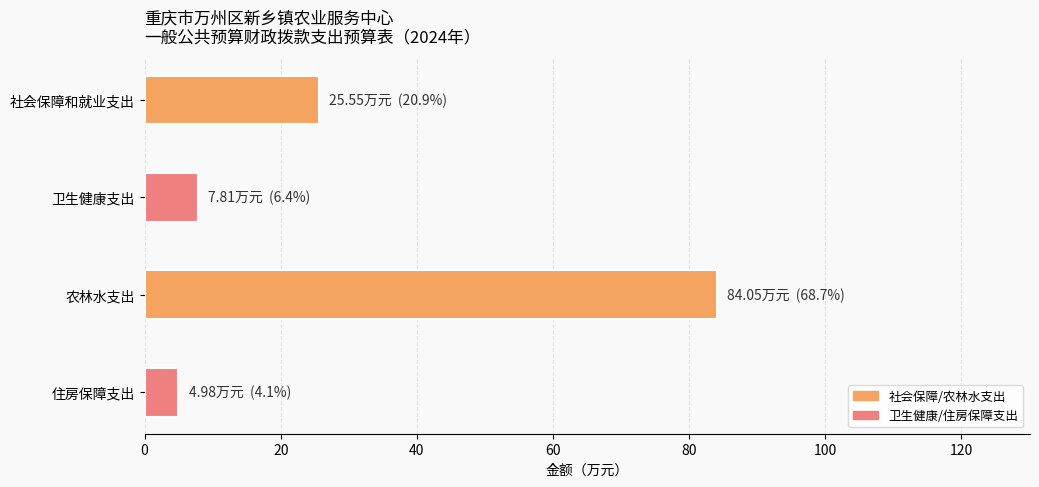

What is the difference between the second highest and second lowest values?

17.7